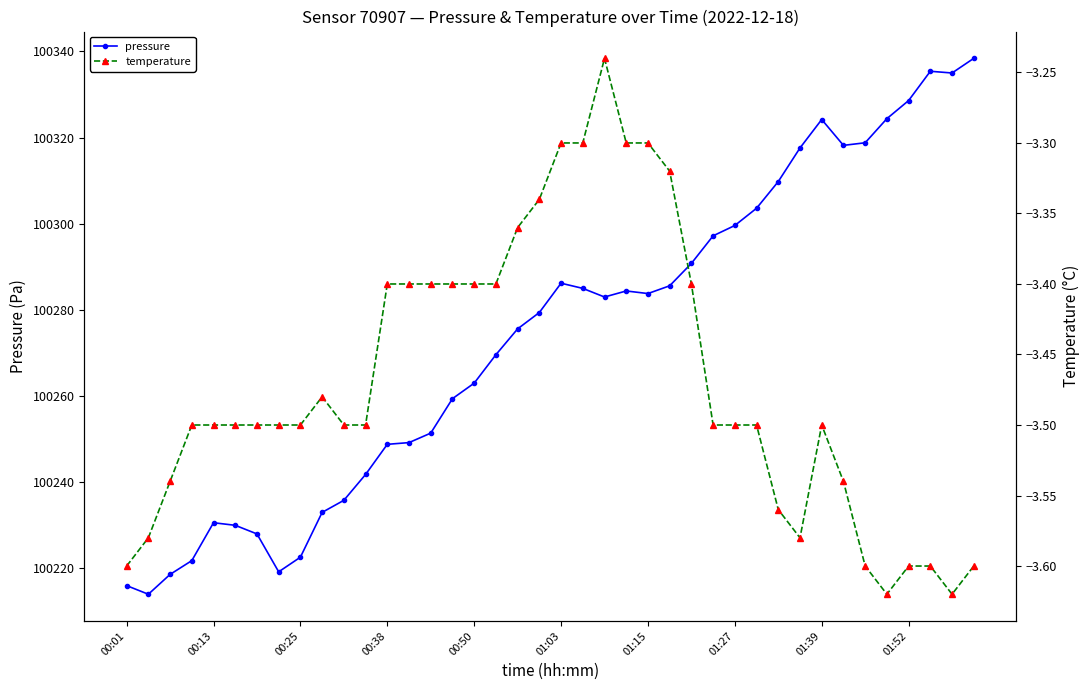

What is the maximum value for pressure?

100338.4